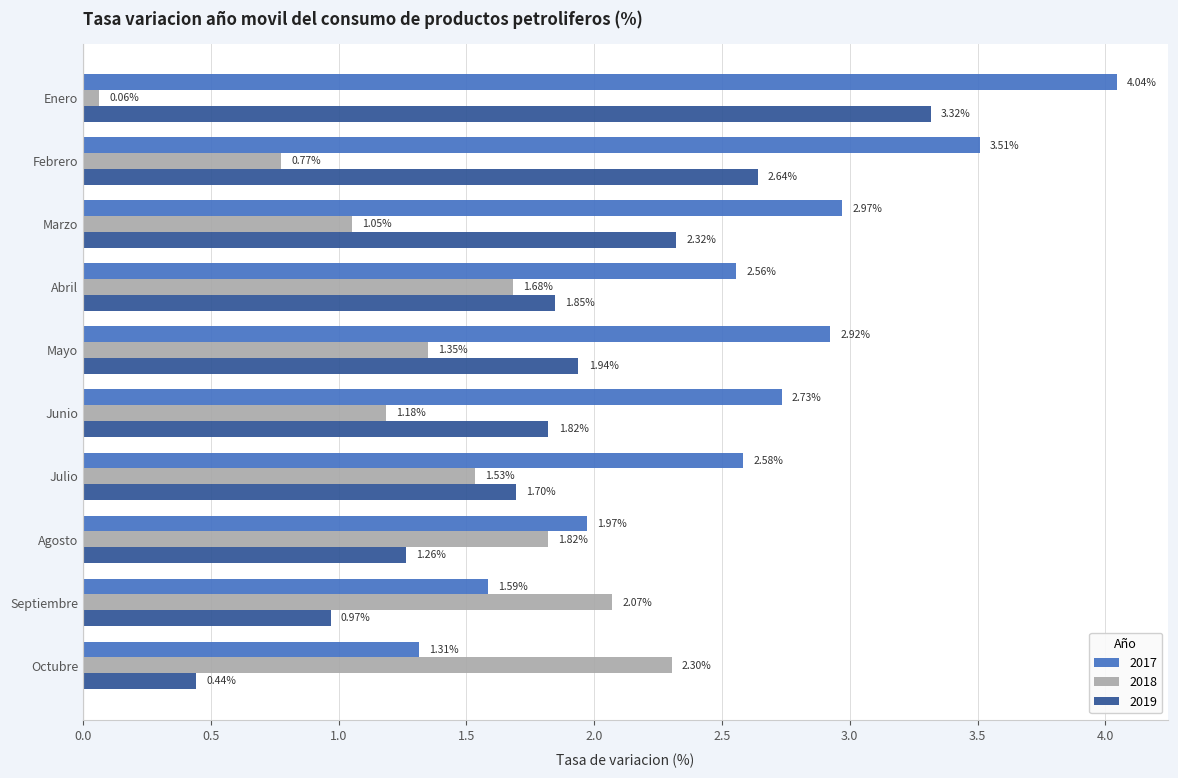

Is the value of 2019 at Mayo greater than the value of 2018 at Abril?

Yes